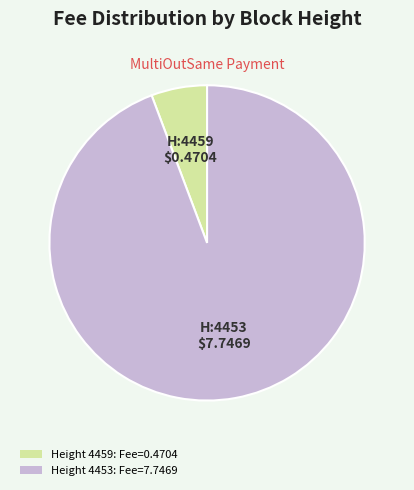

Do Height 4459: Fee=0.4704 and Height 4453: Fee=7.7469 together represent more than half of the pie?

Yes